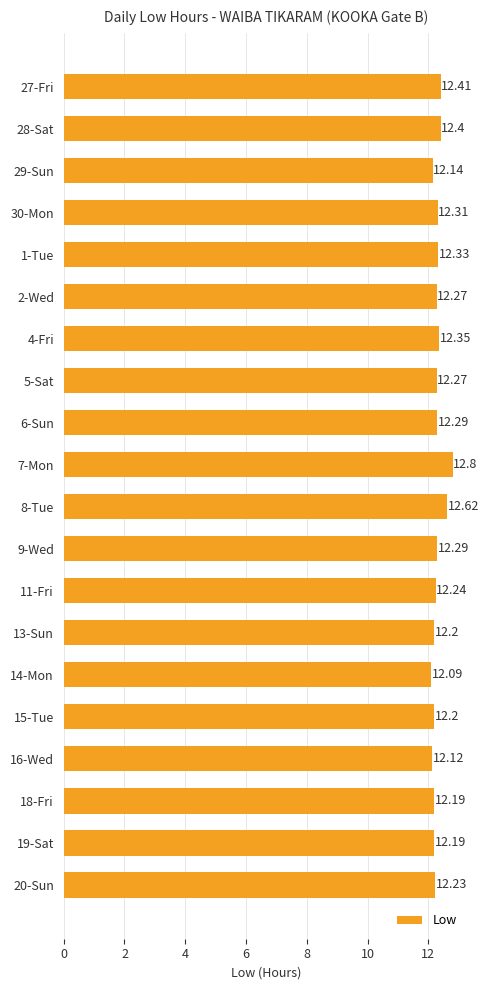

How many values are between 12 and 13?

20